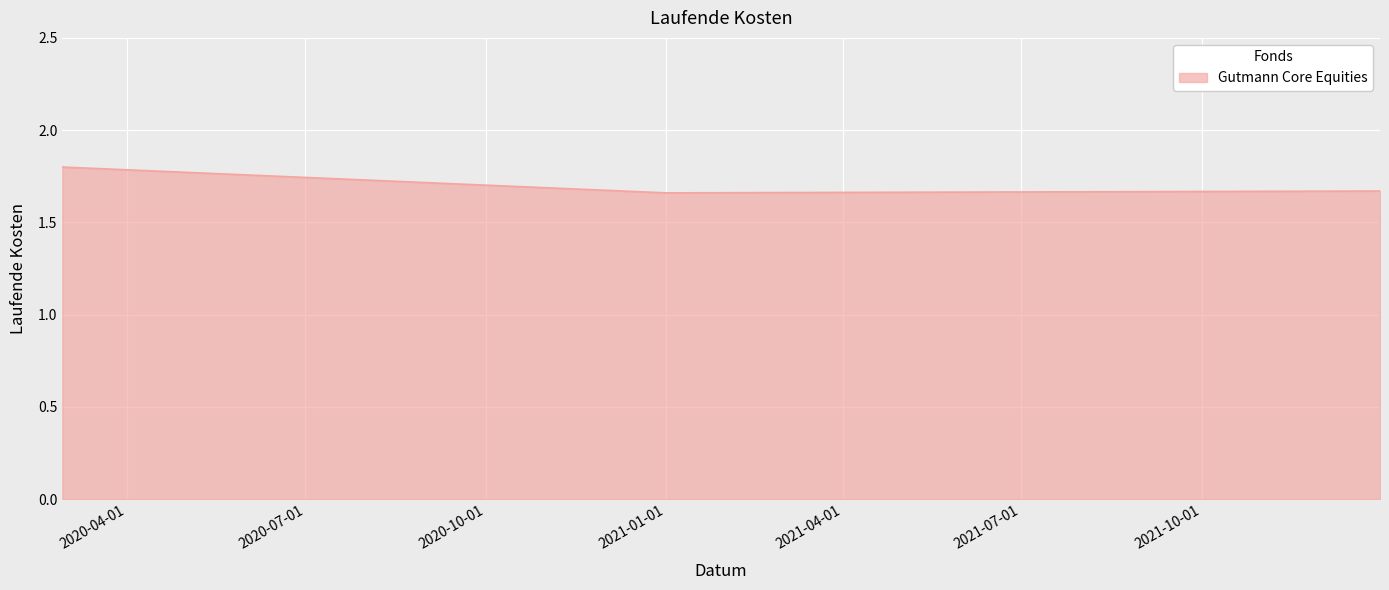

Reading left to right, transcribe all the data shown in this chart.

2020-02-28=1.8	2020-12-31=1.7	2021-12-31=1.7